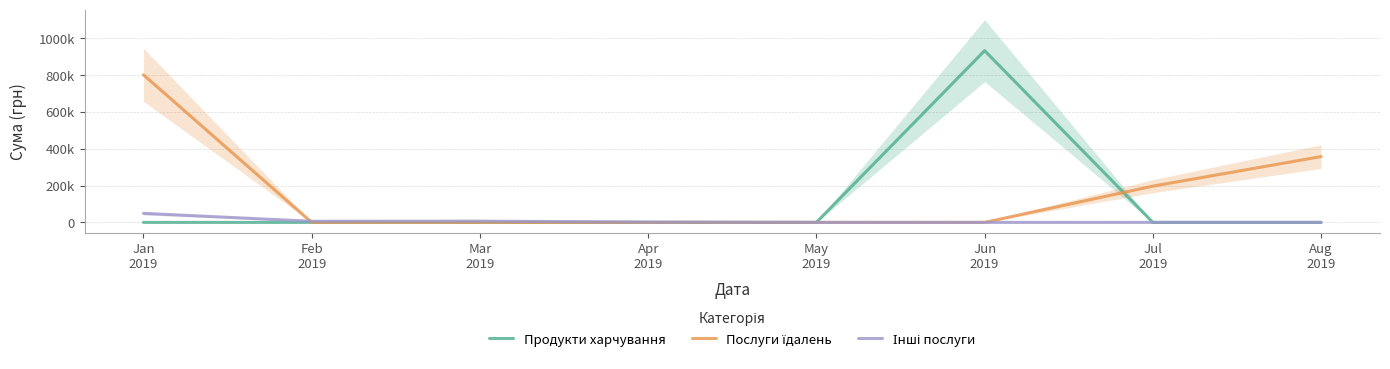

The Послуги їдалень series shows -413572.3 at Apr
2019. True or false?

False